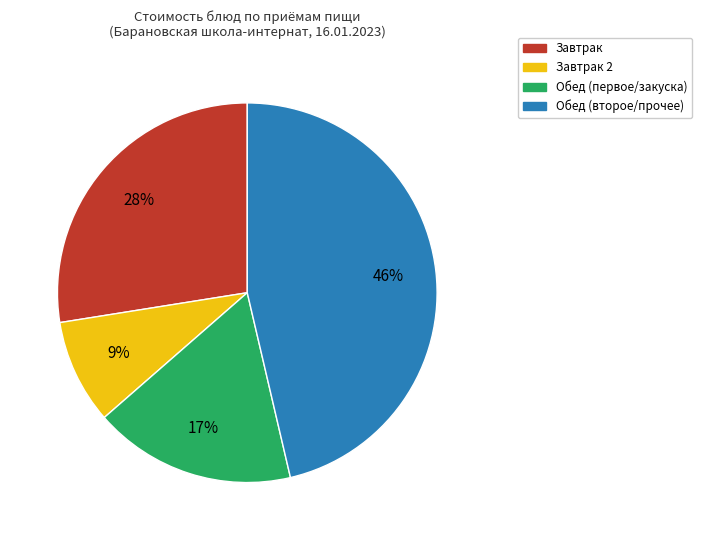

To the nearest percent, what is the average slice percentage?

25%